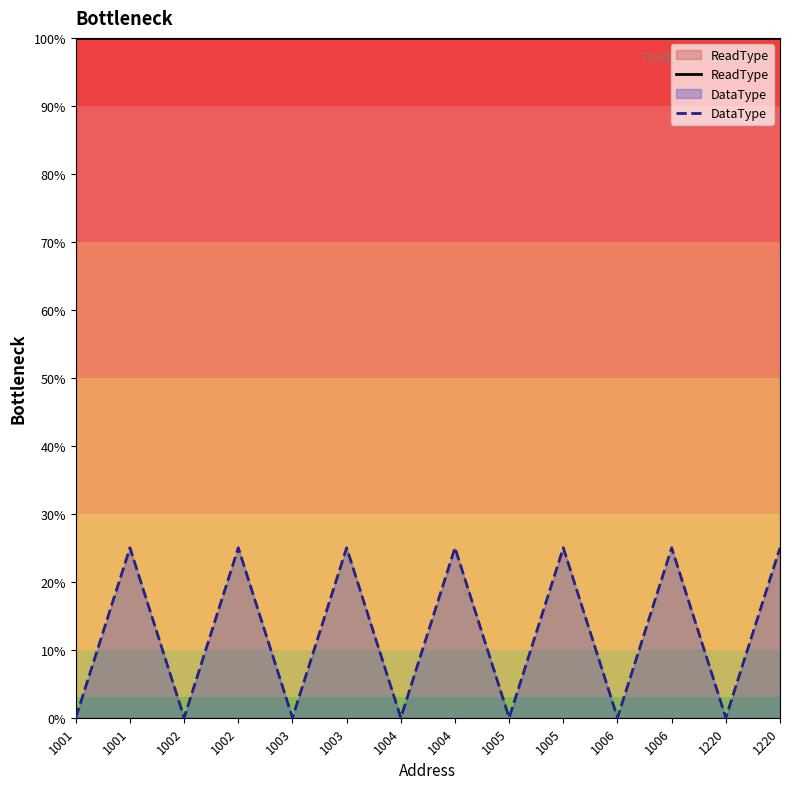

Between 1004 and 1001, which is larger?

1004